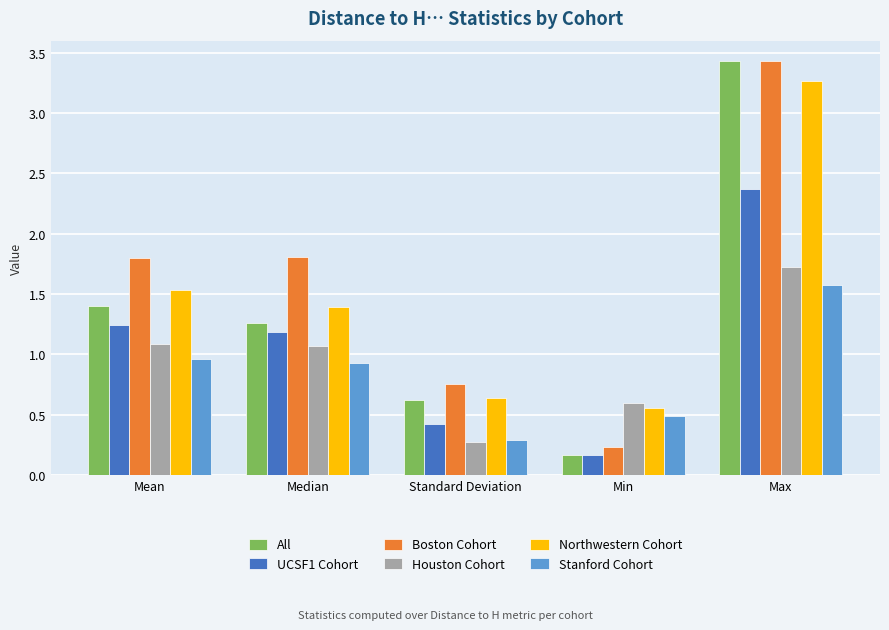

At which label does Houston Cohort reach its peak?

Max